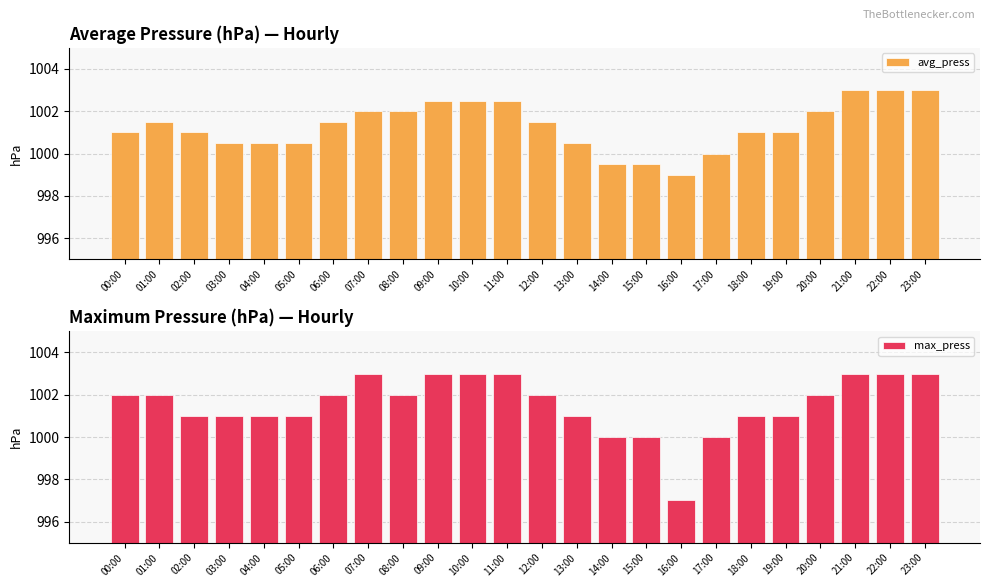

Read the avg_press value at 01:00.

1001.5